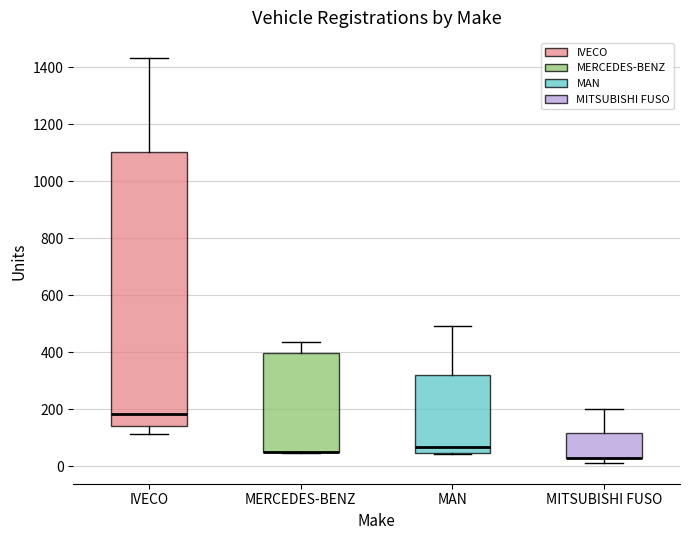

Reading left to right, read every box against the y-axis: the position of its median line, the range the box covers, and the ends of its whiskers. The values are not printed on the chart, so give them approximately, as read against the axis.

IVECO: median 180, box 140 to 1100, whiskers 120 to 1440
MERCEDES-BENZ: median 60 (drawn on the box's lower edge), box 40 to 400, whiskers 40 to 440
MAN: median 60, box 40 to 320, whiskers 40 to 500
MITSUBISHI FUSO: median 20 (drawn on the box's lower edge), box 20 to 120, whiskers 0 to 200